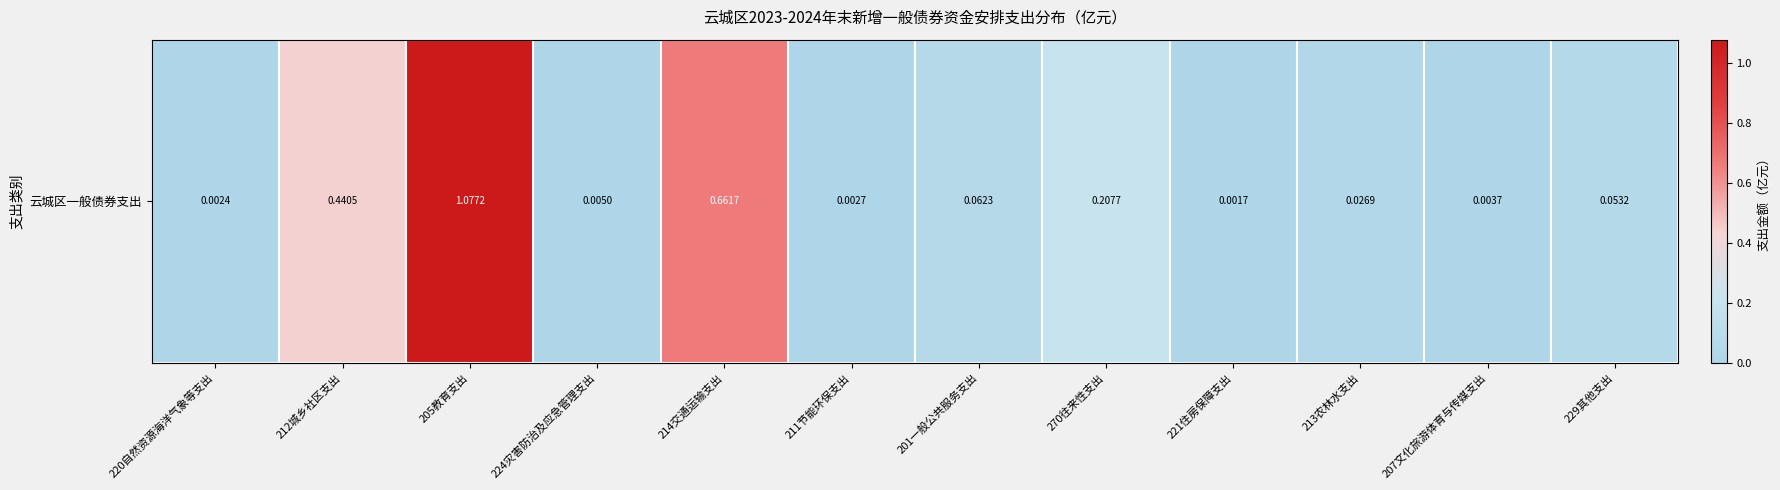

Which label corresponds to the smallest value in the chart?

221住房保障支出